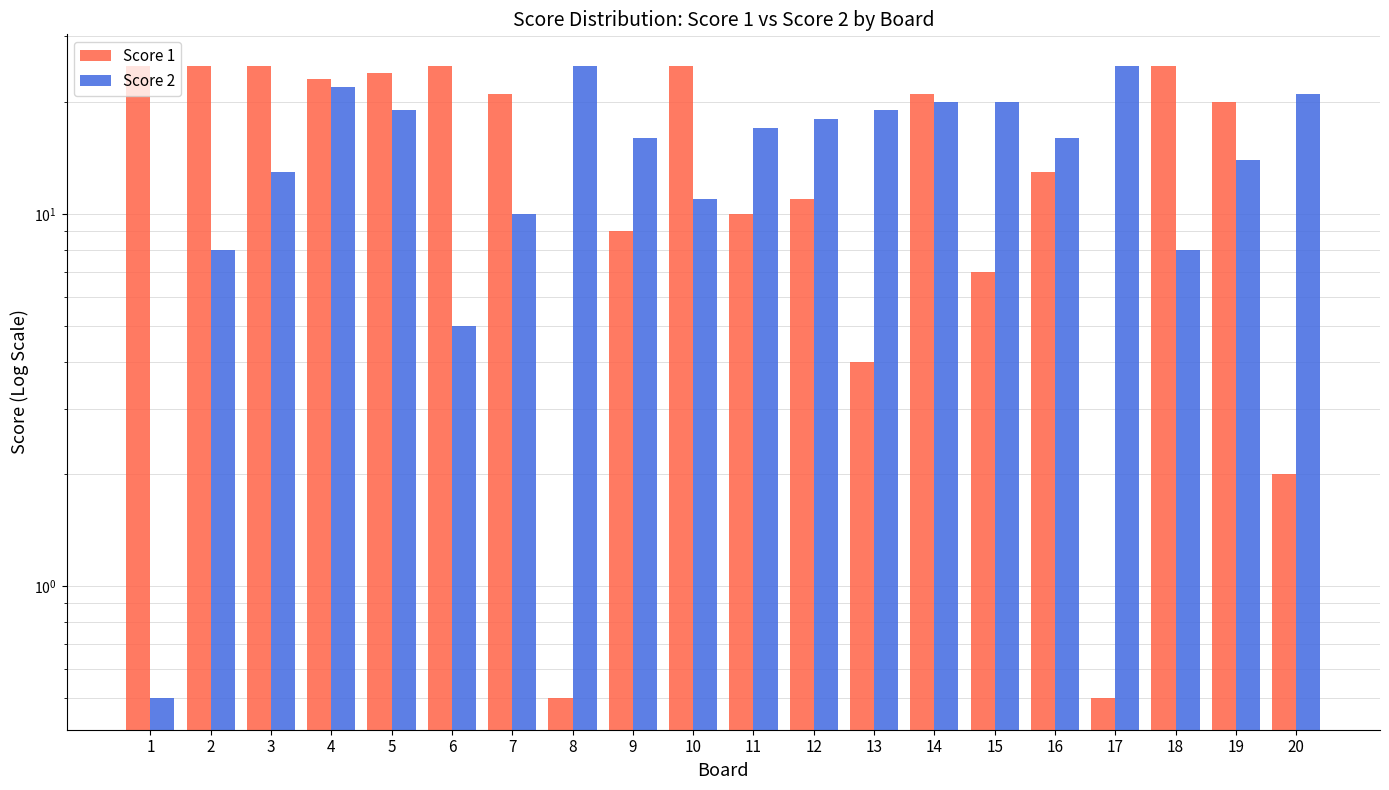

Reading left to right, what are all the values shown in this chart?

Score 1: 1=25.0	2=25.0	3=25.0	4=23.0	5=24.0	6=25.0	7=21.0	8=0.5	9=9.0	10=25.0	11=10.0	12=11.0	13=4.0	14=21.0	15=7.0	16=13.0	17=0.5	18=25.0	19=20.0	20=2.0
Score 2: 1=0.5	2=8.0	3=13.0	4=22.0	5=19.0	6=5.0	7=10.0	8=25.0	9=16.0	10=11.0	11=17.0	12=18.0	13=19.0	14=20.0	15=20.0	16=16.0	17=25.0	18=8.0	19=14.0	20=21.0